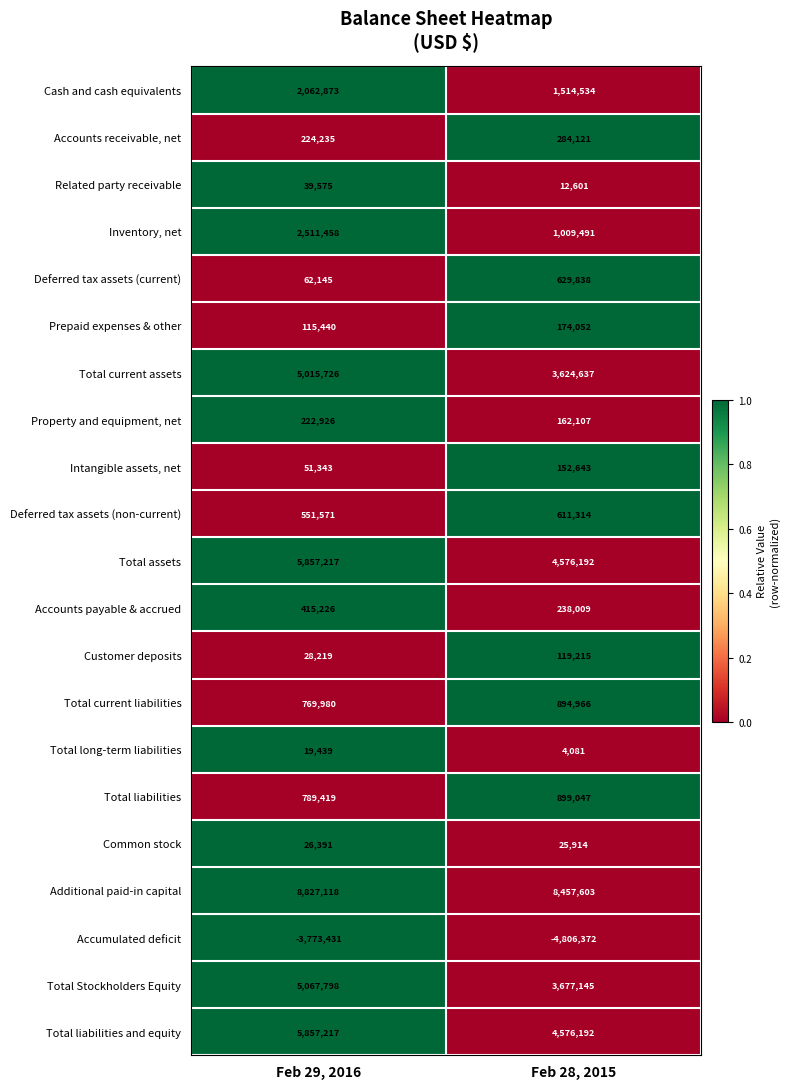

What is the total value across all series at Feb 28, 2015?

26837330